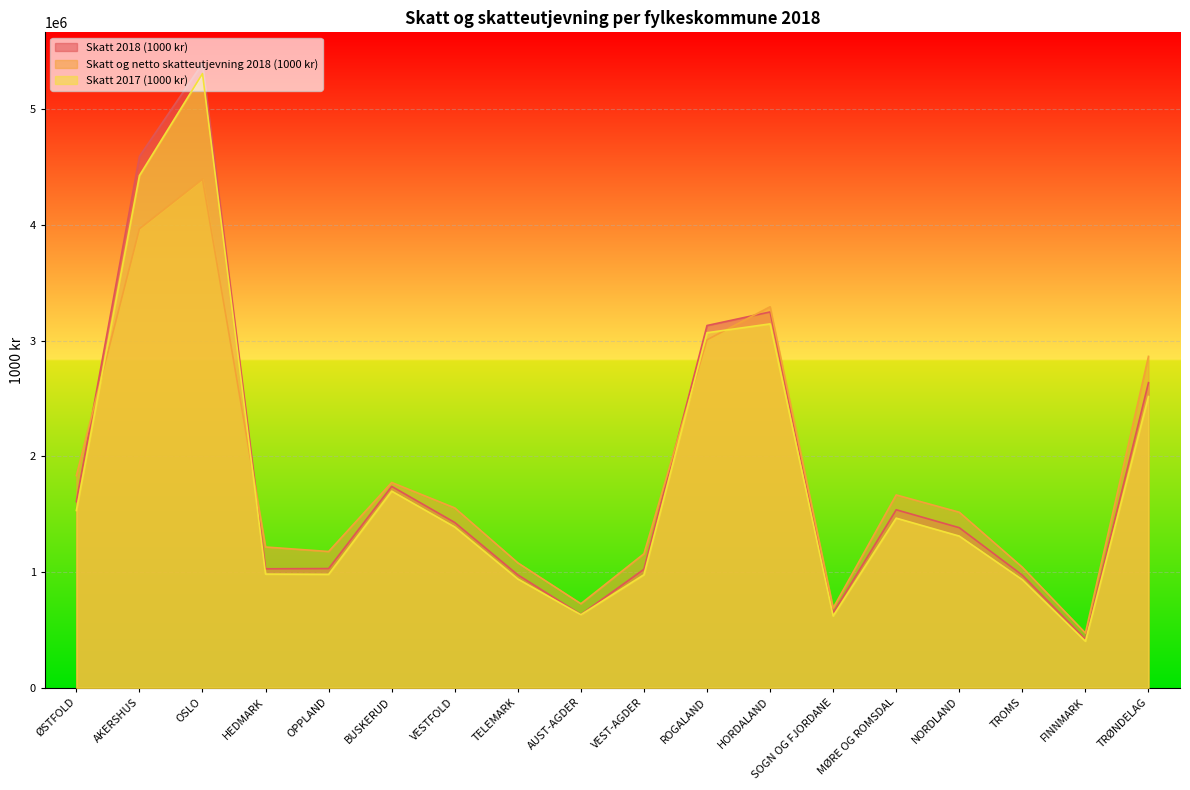

The Skatt 2018 (1000 kr) series shows 2472173.4 at MØRE OG ROMSDAL. True or false?

False